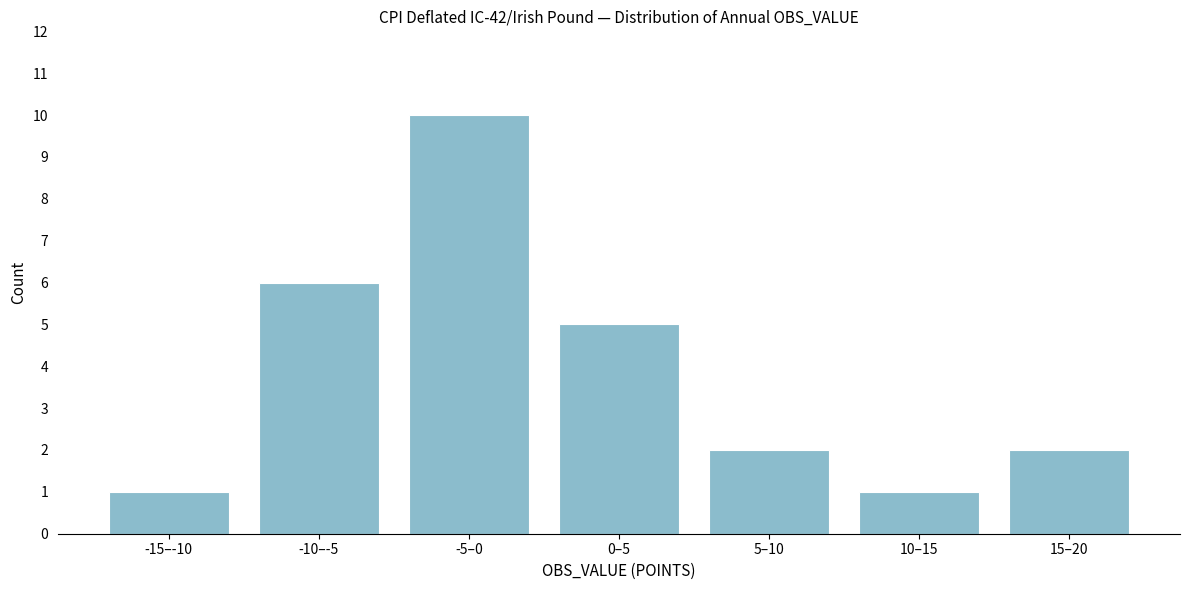

Reading left to right, what are all the values shown in this chart?

-15–-10=1	-10–-5=6	-5–0=10	0–5=5	5–10=2	10–15=1	15–20=2